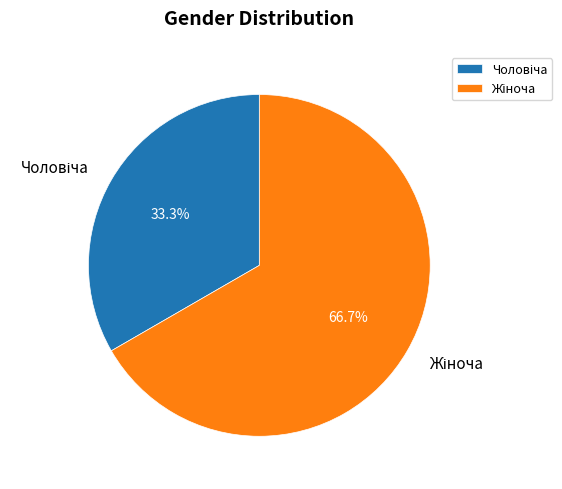

Does any single category account for the majority?

Yes